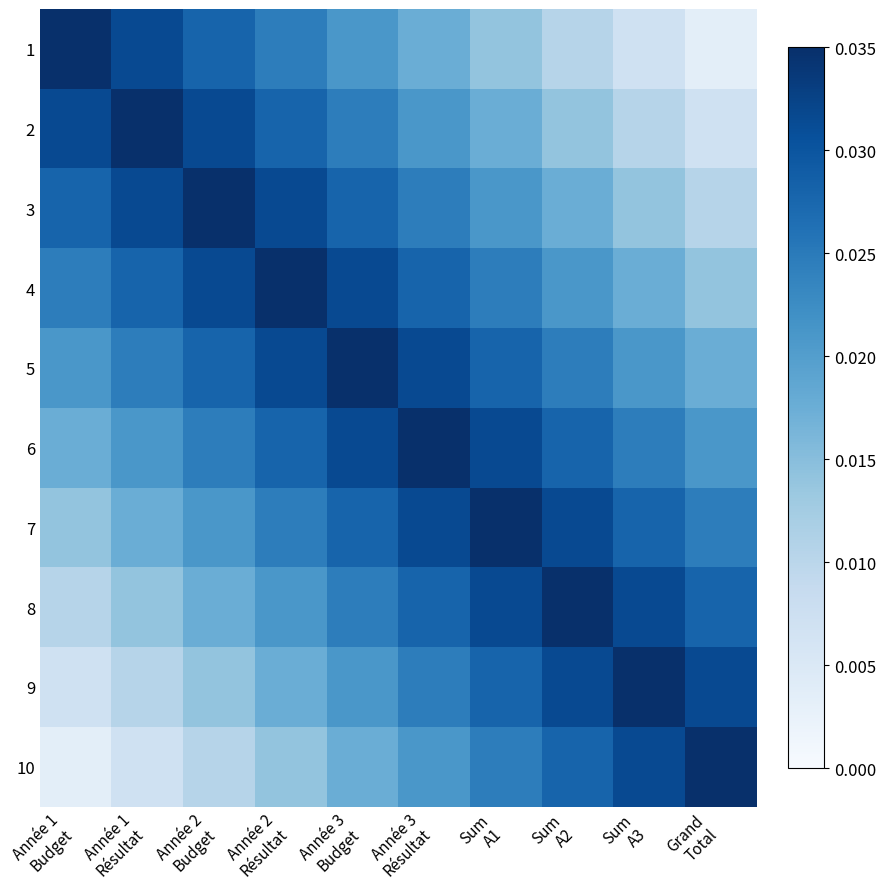

Which series changed the most between Année 1 Budget and Année 2 Budget?

4